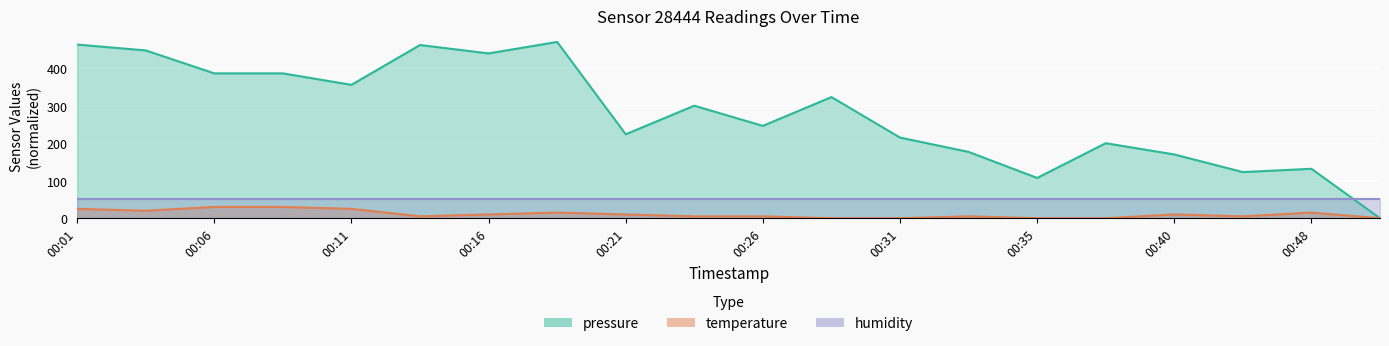

What is the highest value of the temperature series?

30.0